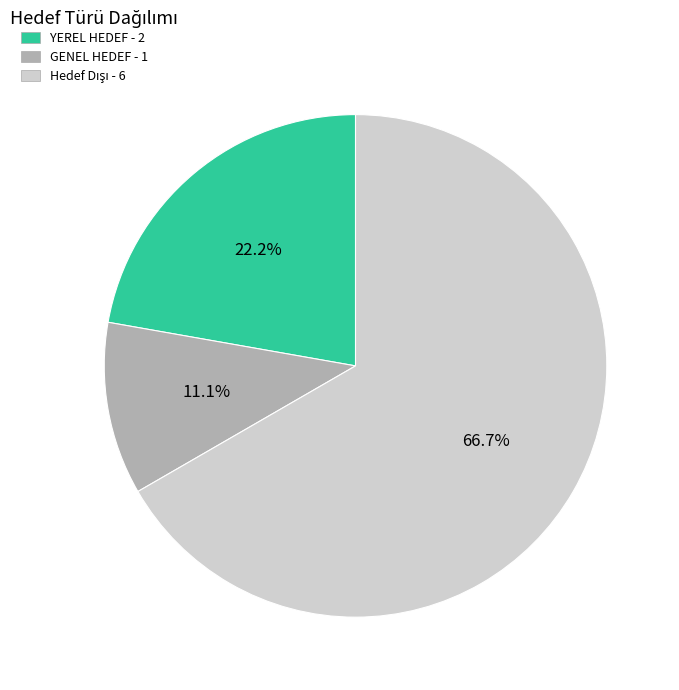

How many segments does this pie chart have?

3